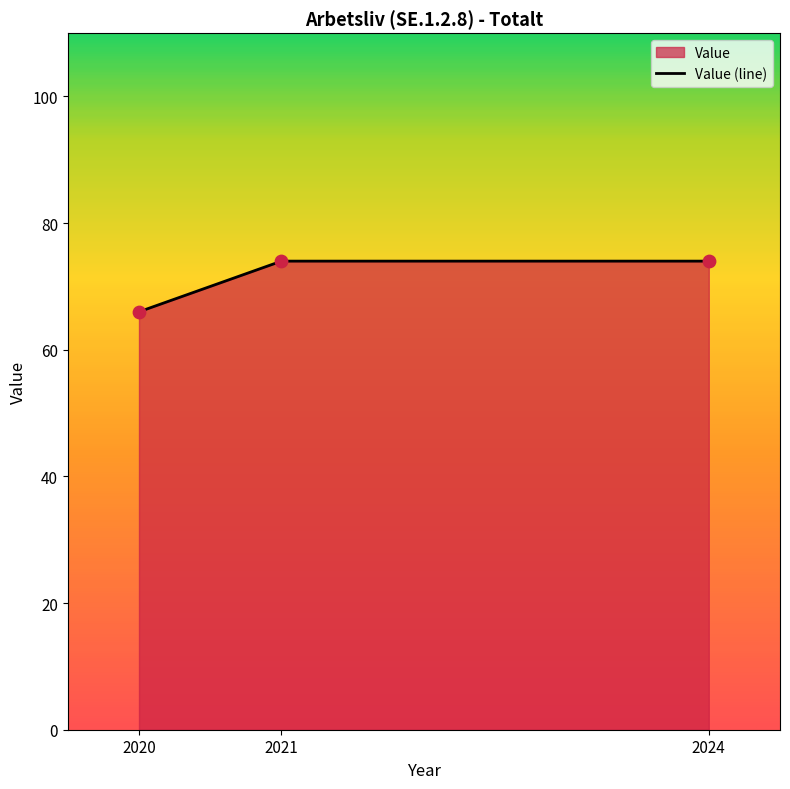

Approximately how many times larger is the value at 2020 compared to 2021?

0.9